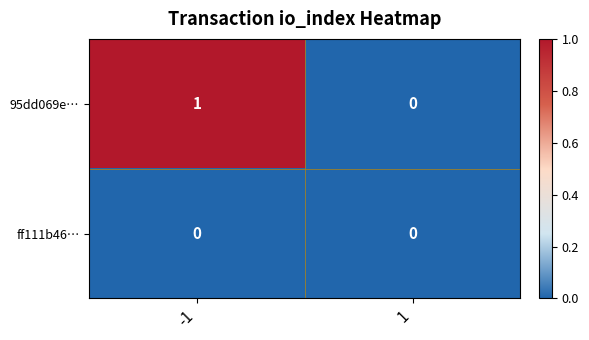

Reading left to right, list all the values displayed in this chart.

95dd069e…: -1=1	1=0
ff111b46…: -1=0	1=0